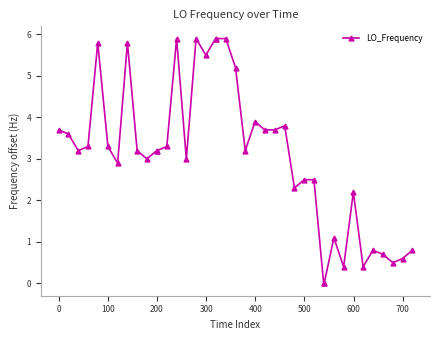

How many categories are shown in the chart?

40